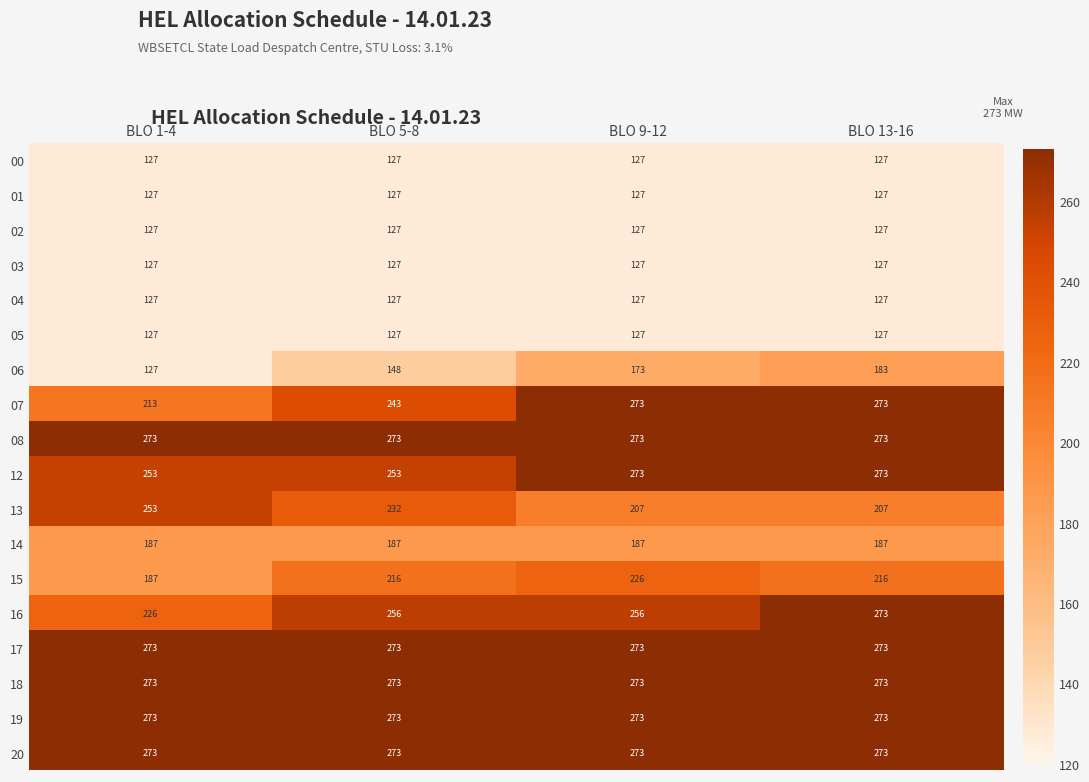

The 15 series shows 376 at BLO 9-12. True or false?

False